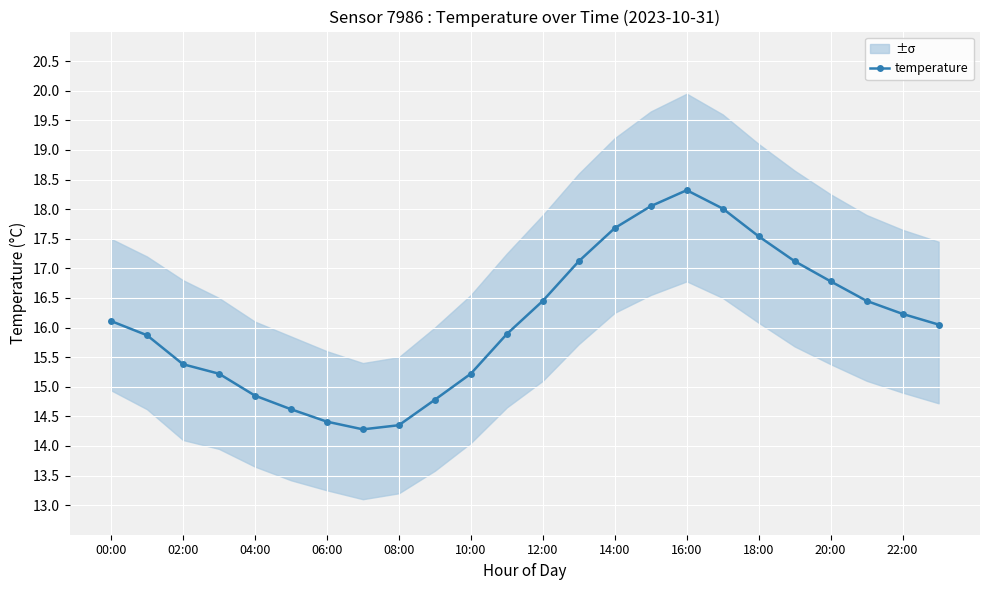

How many series are shown in this chart?

1